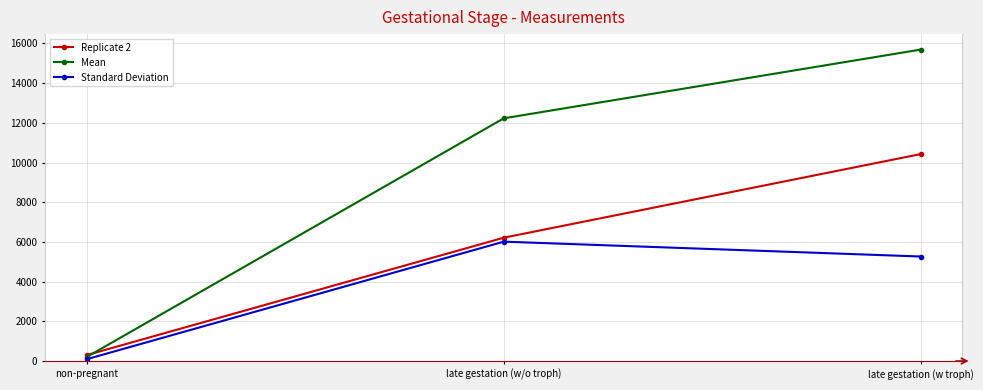

Which category has the highest value in the Mean series?

late gestation (w troph)